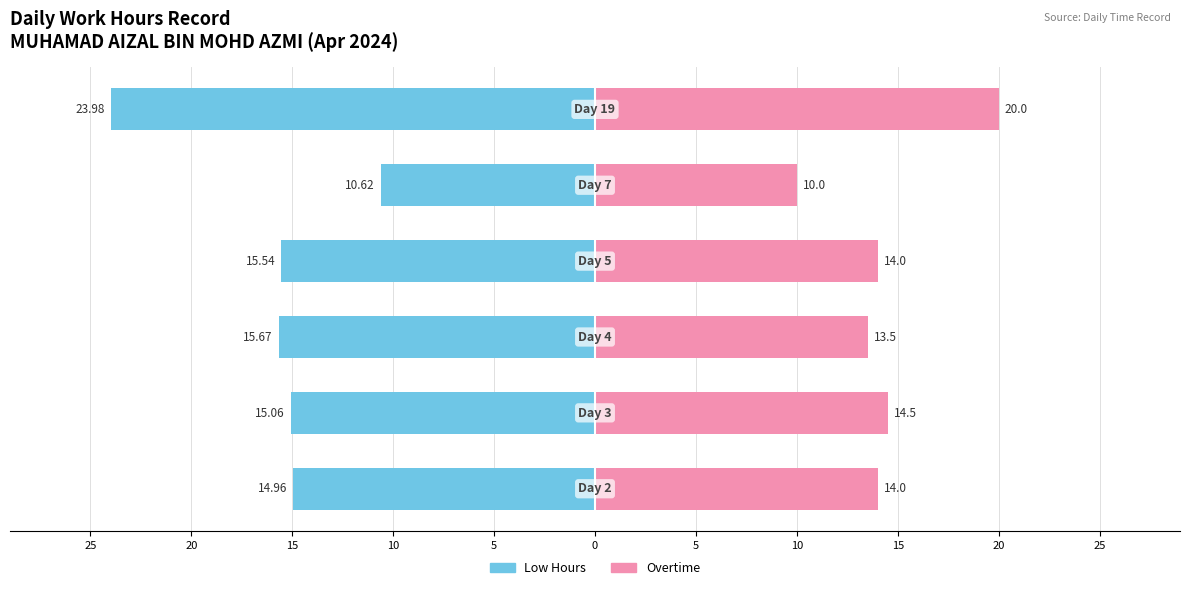

What is the difference between the maximum and second lowest values in the Overtime series?

6.5